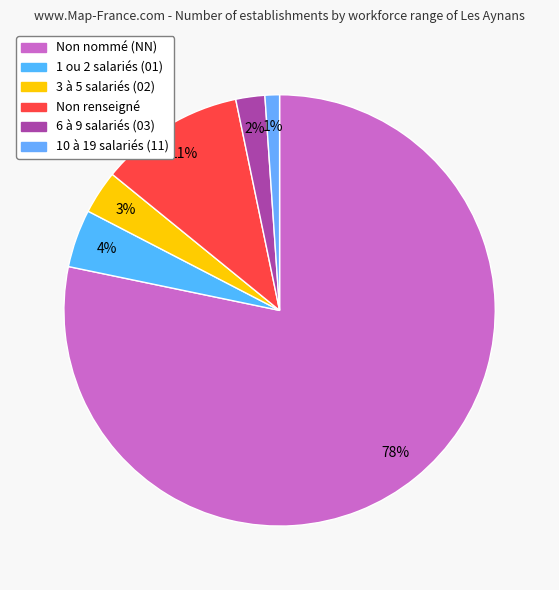

How many slices are in this pie chart?

6